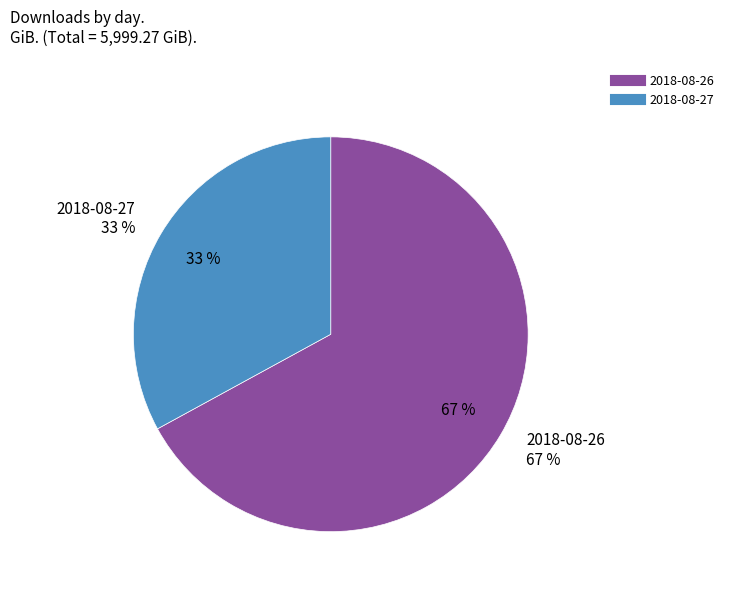

The 2018-08-26 slice represents 67% of the pie. True or false?

True